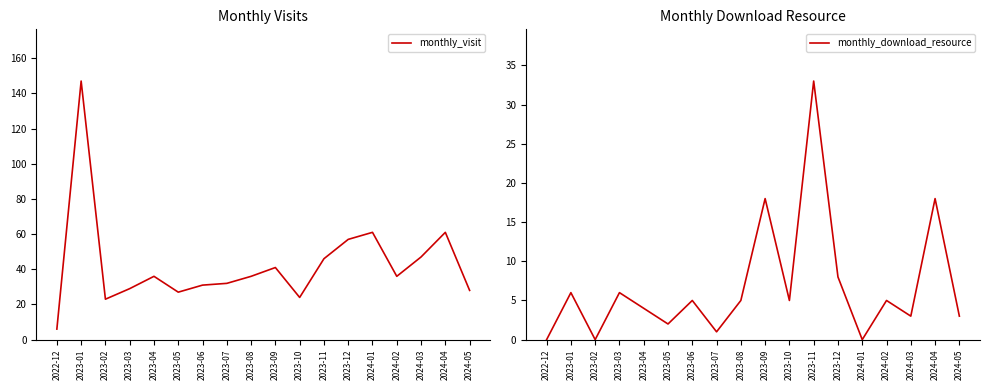

True or false: monthly_visit and monthly_download_resource cross at least once.

False